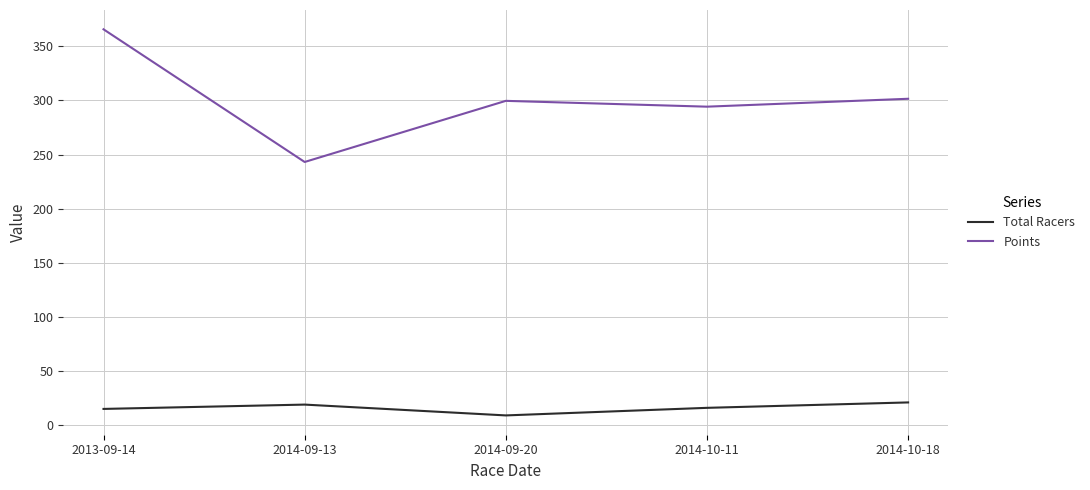

True or false: Points has more than 0 interior local peaks.

True